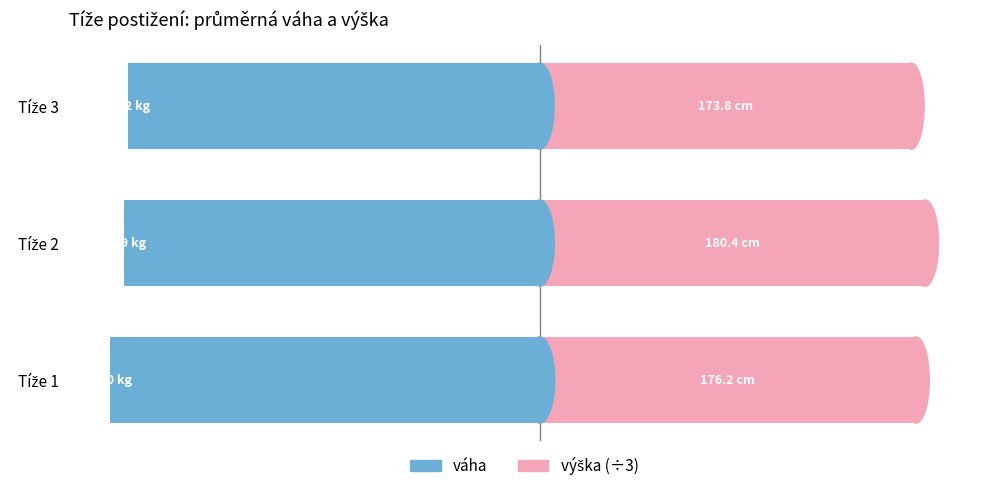

The value of váha at Tíže 3 is -28.7. True or false?

False